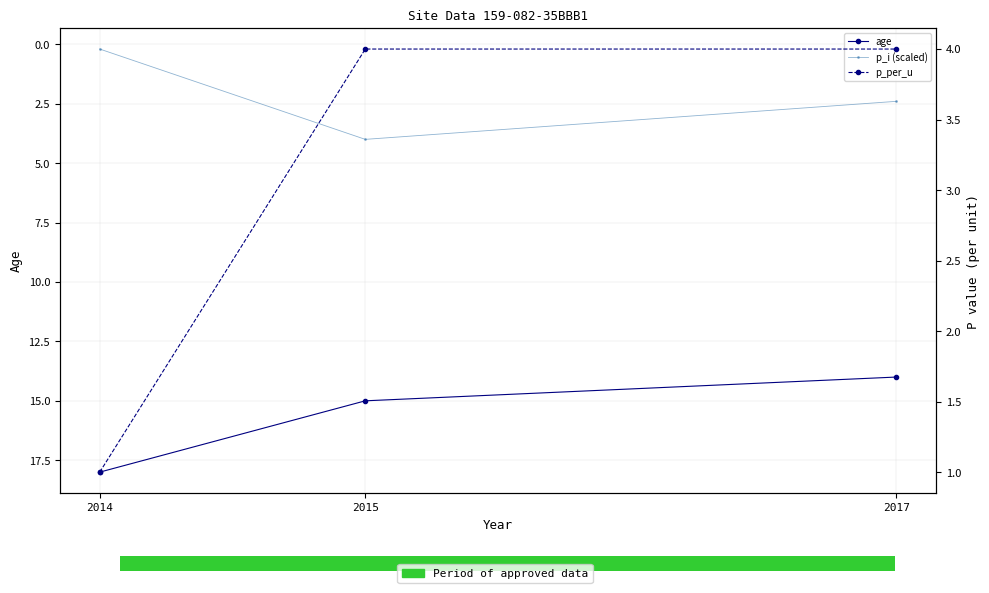

How many categories are shown in the chart?

3